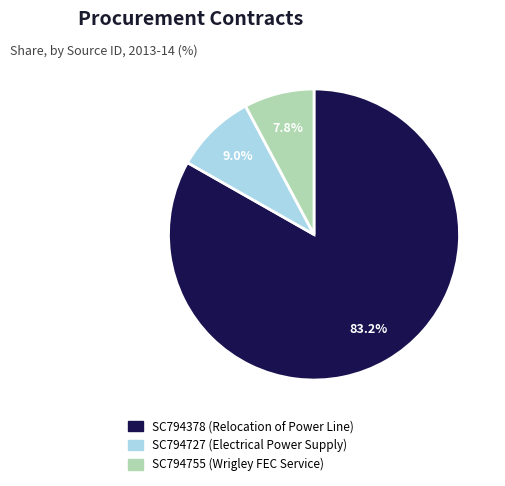

What percentage is the SC794378 slice, to the nearest percent?

83%